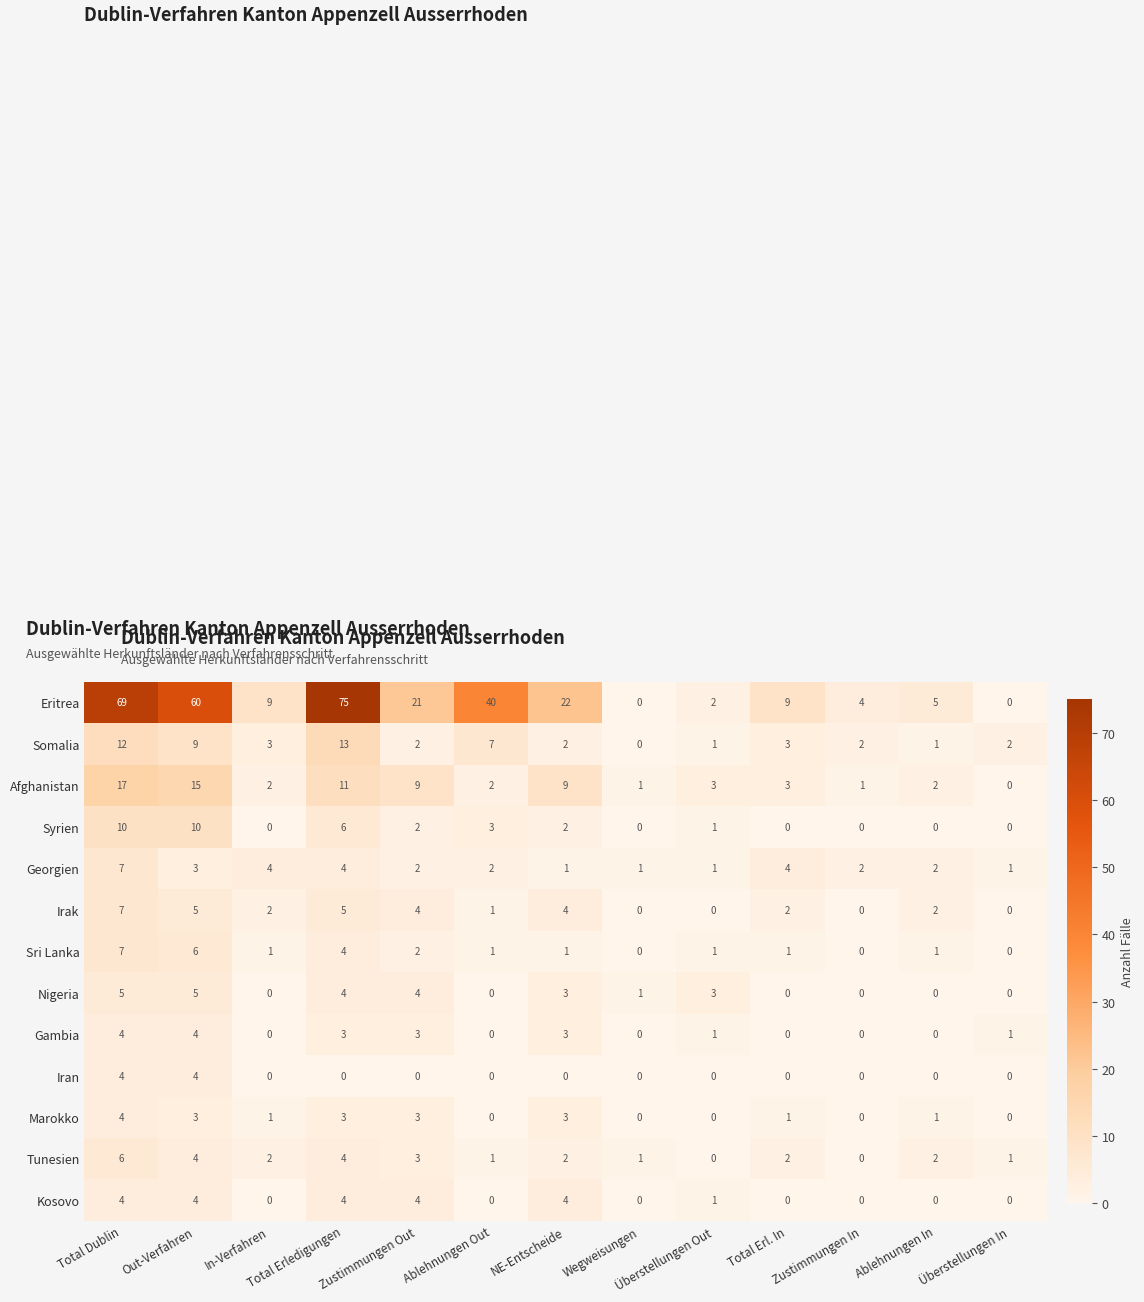

What is the total value across all series at Zustimmungen In?

9